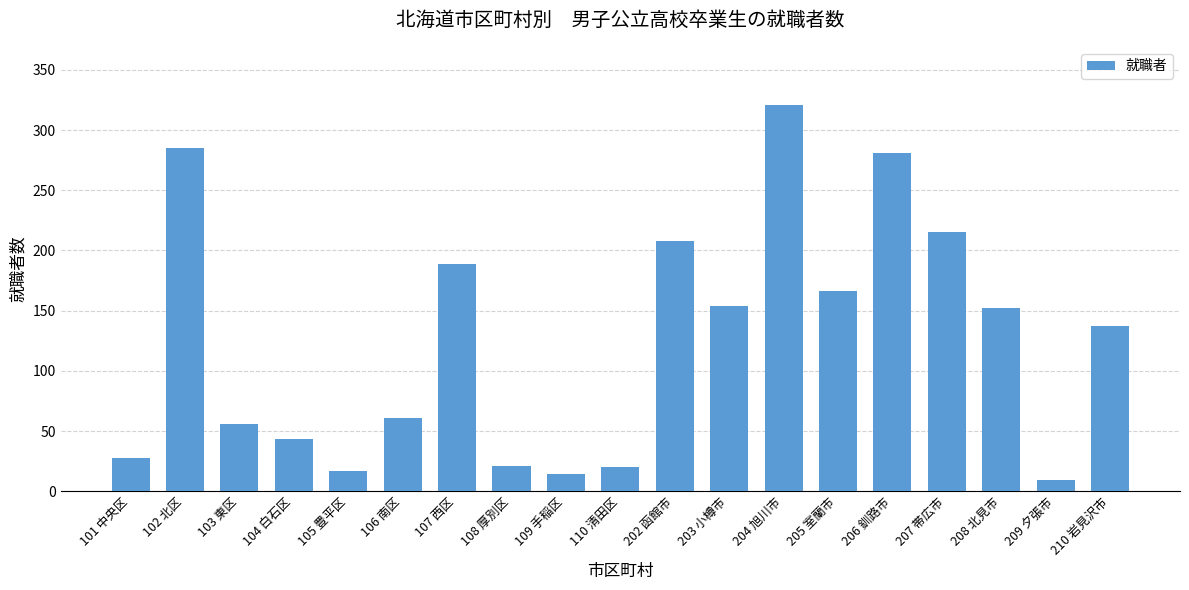

At which category does the chart reach its peak across all series?

204 旭川市